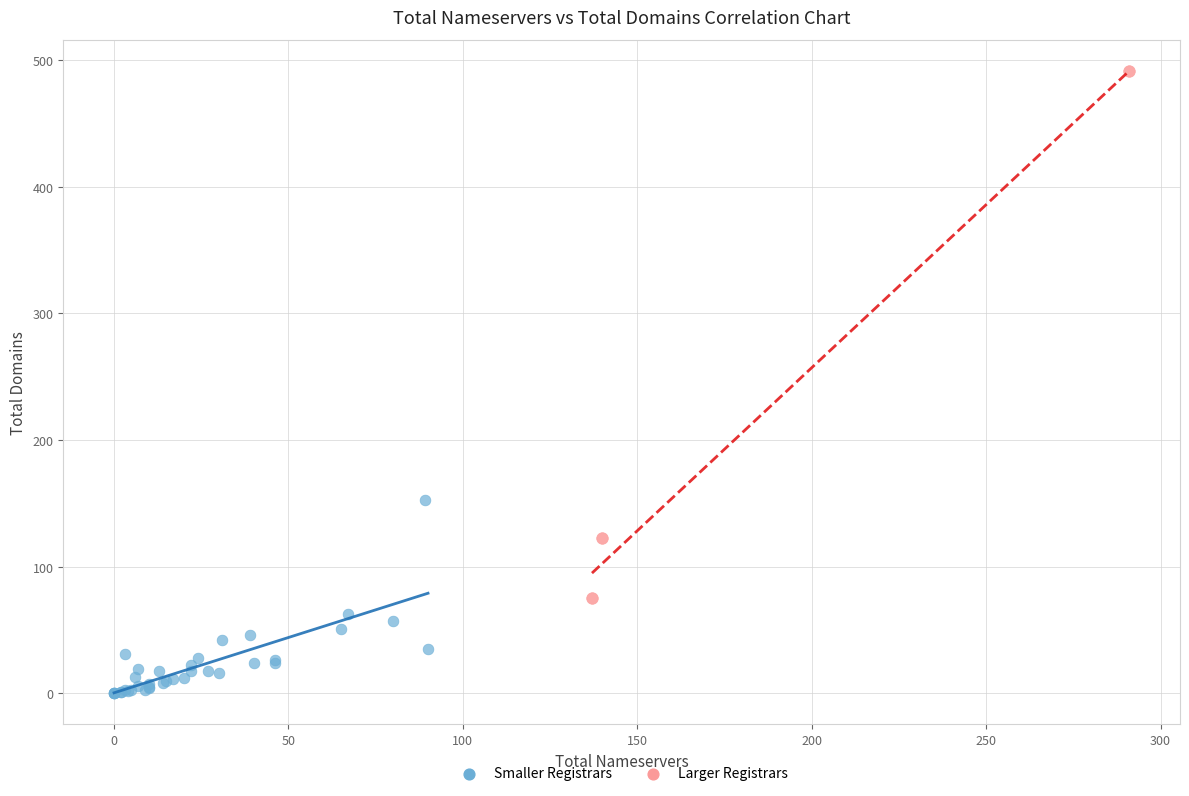

What are all the series names shown in the legend?

Smaller Registrars, Larger Registrars